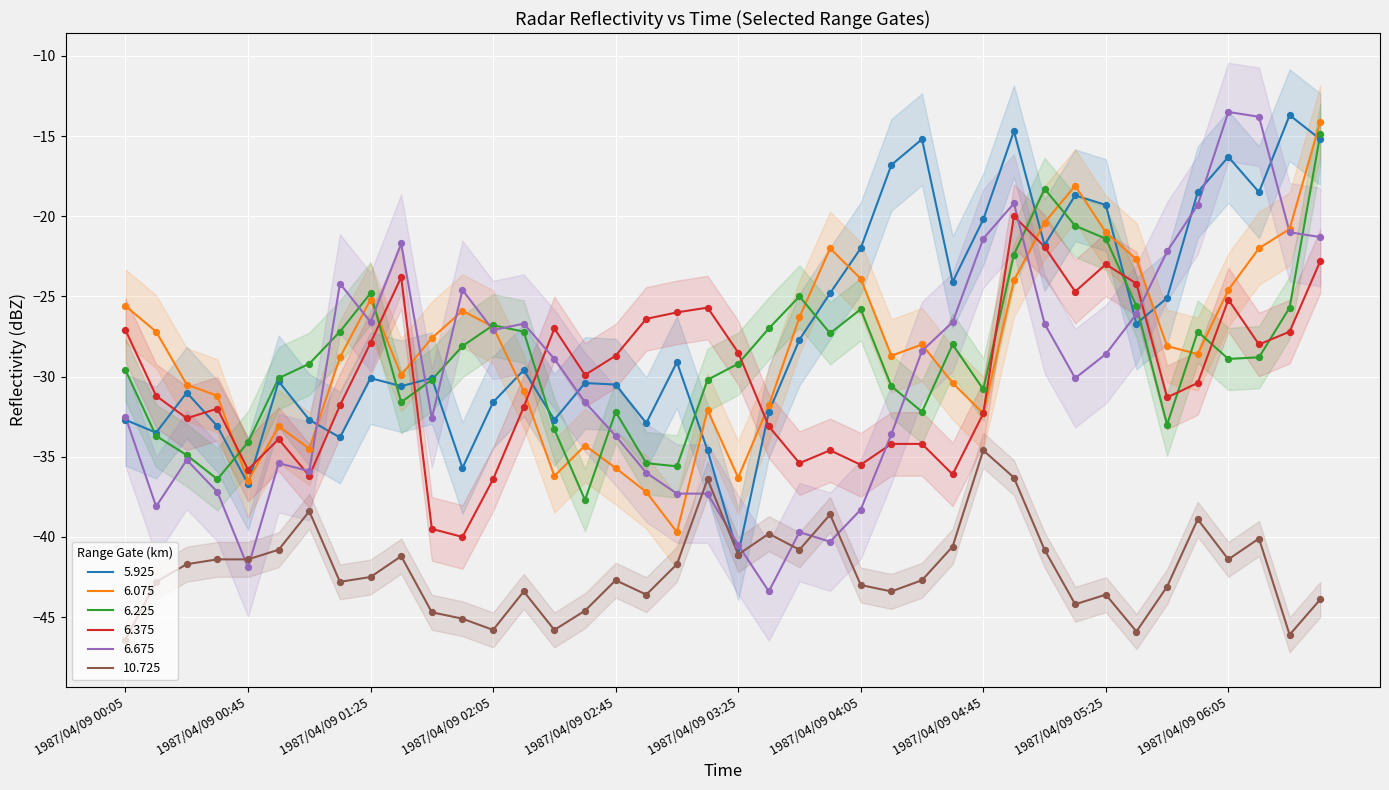

What is the total value across all series at 1987/04/09 01:25?

-177.1